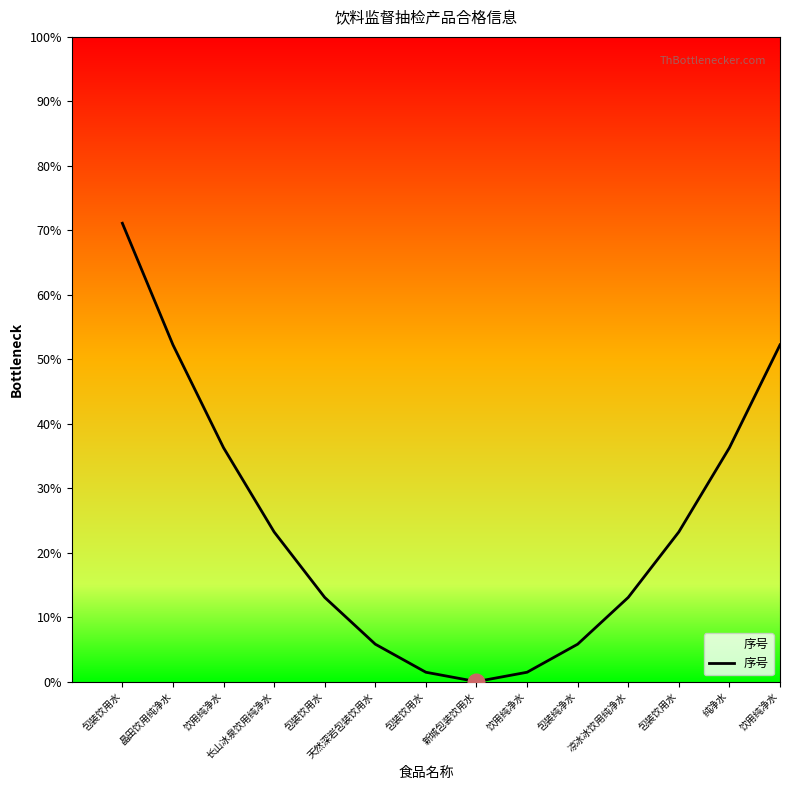

At which category does the data reach its first local valley?

新城包装饮用水